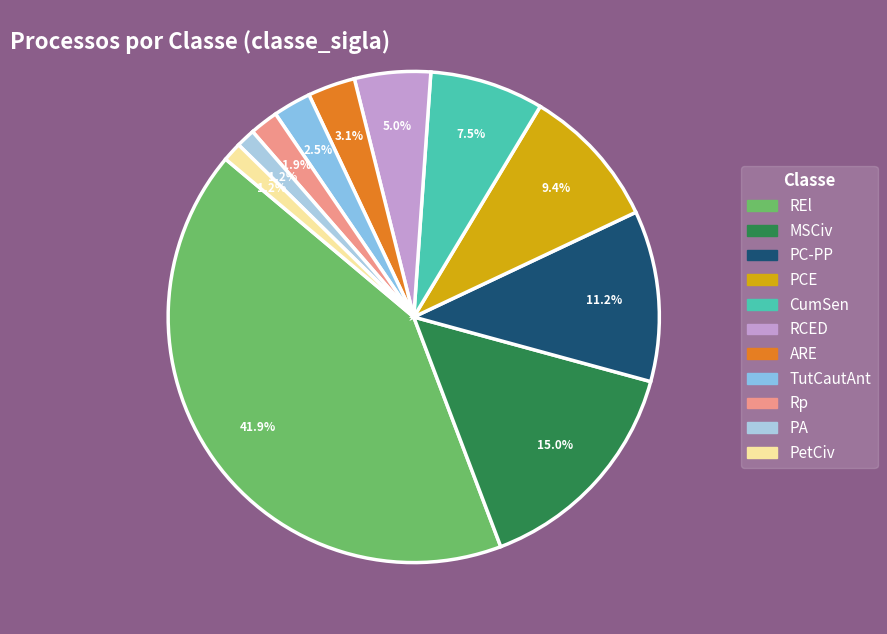

What is the largest slice in the pie chart?

REl